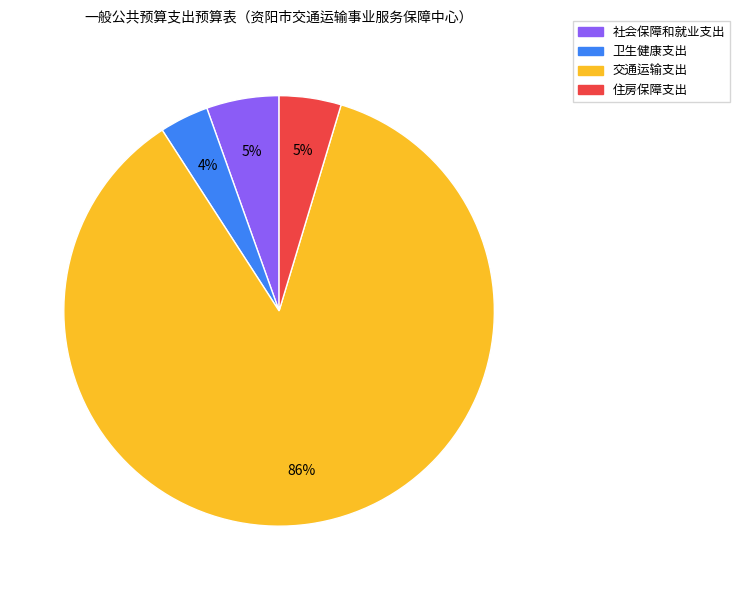

Do 社会保障和就业支出 and 住房保障支出 together represent more than half of the pie?

No